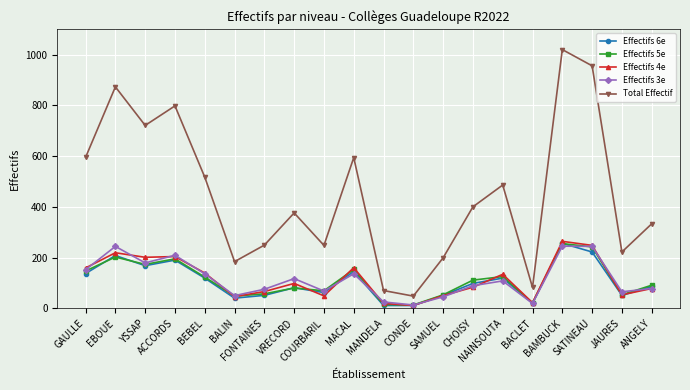

True or false: Effectifs 3e and Total Effectif intersect in this chart.

False